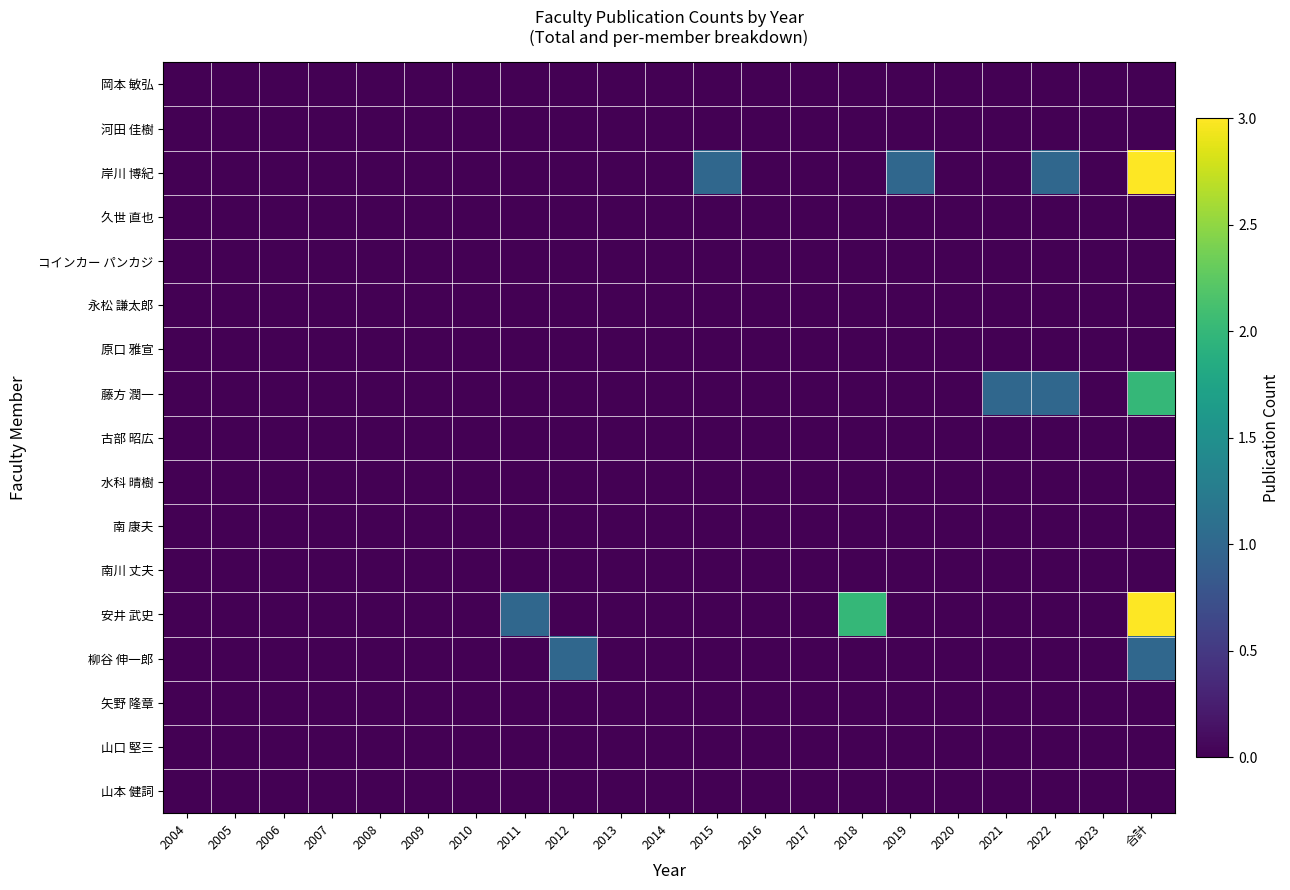

What is the total value across all series at 2011?

1